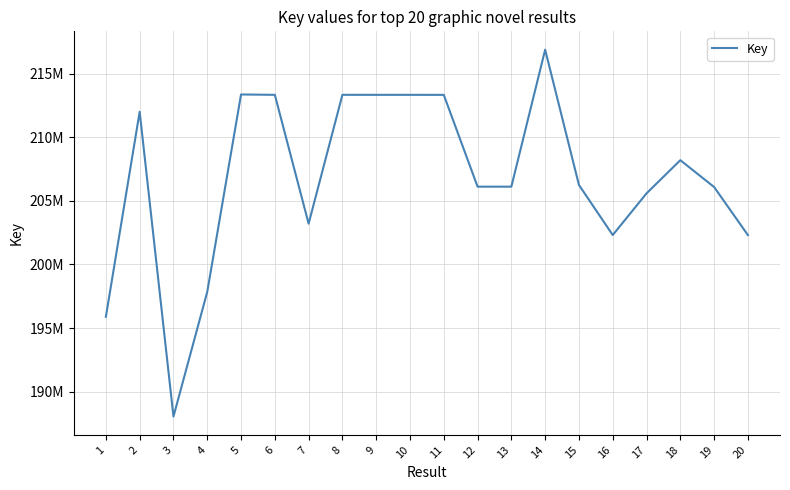

Is this an area chart (filled region under the line)?

No